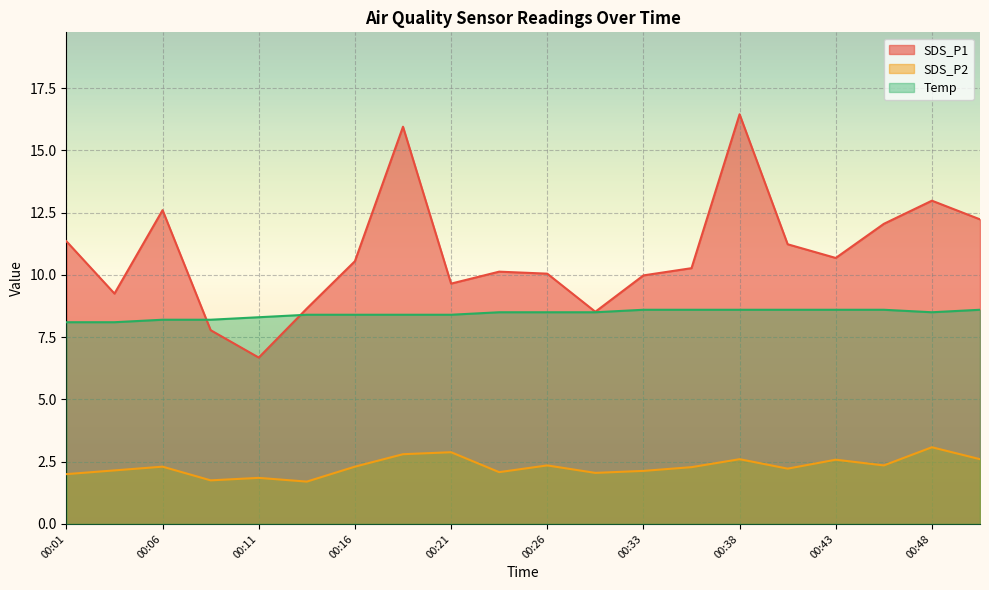

Which category has the lowest value in the SDS_P2 series?

00:13